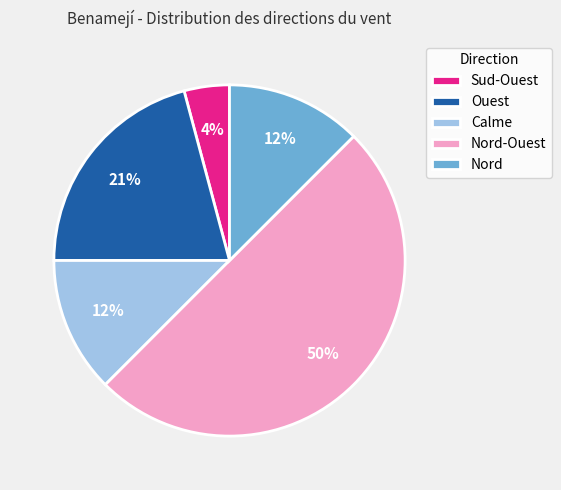

Combined, do Nord-Ouest and Nord account for over 50%?

Yes